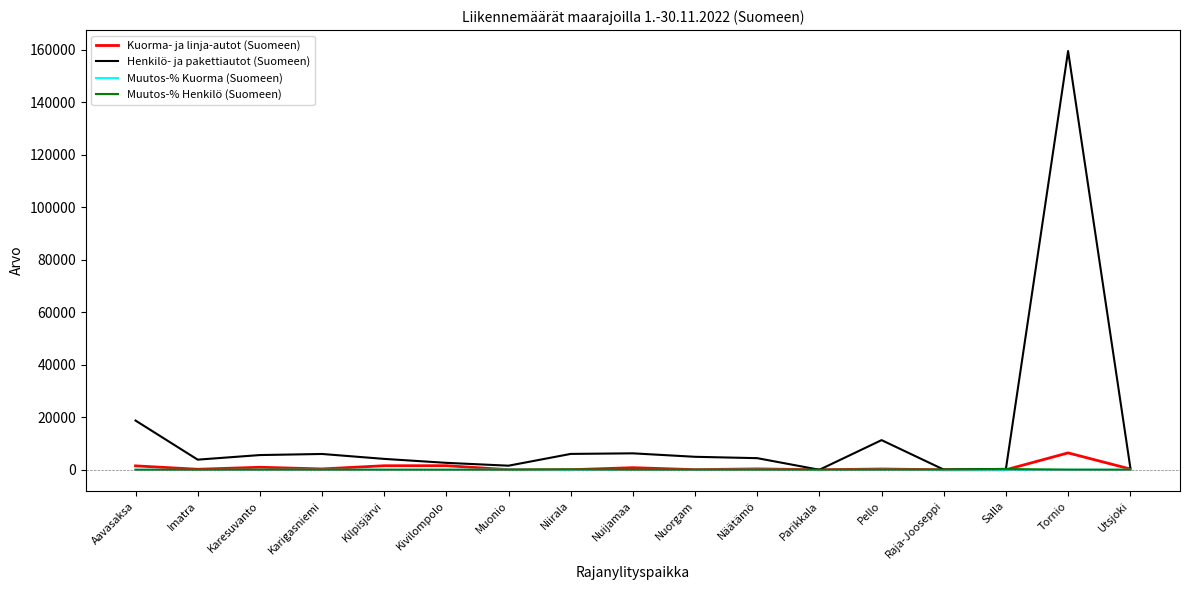

Is it true that Kuorma- ja linja-autot (Suomeen) equals 0.0 at Raja-Jooseppi?

True